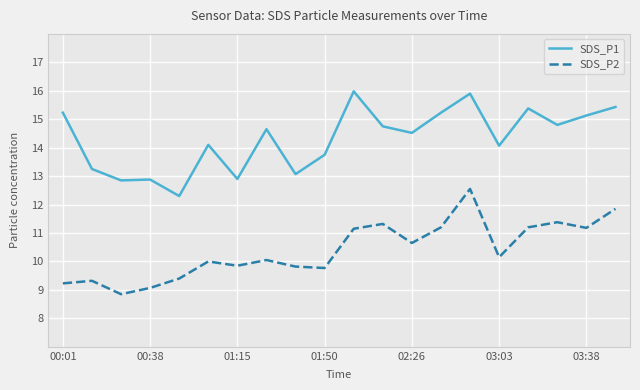

True or false: SDS_P1 and SDS_P2 cross at least once.

False